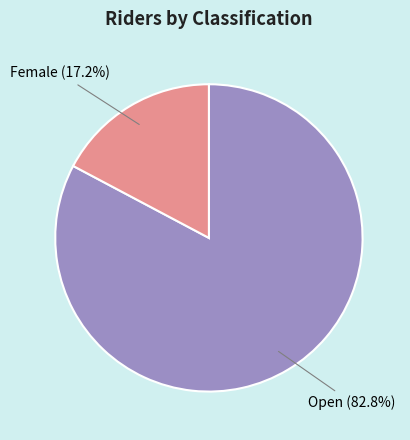

Is there a majority slice in this chart?

Yes